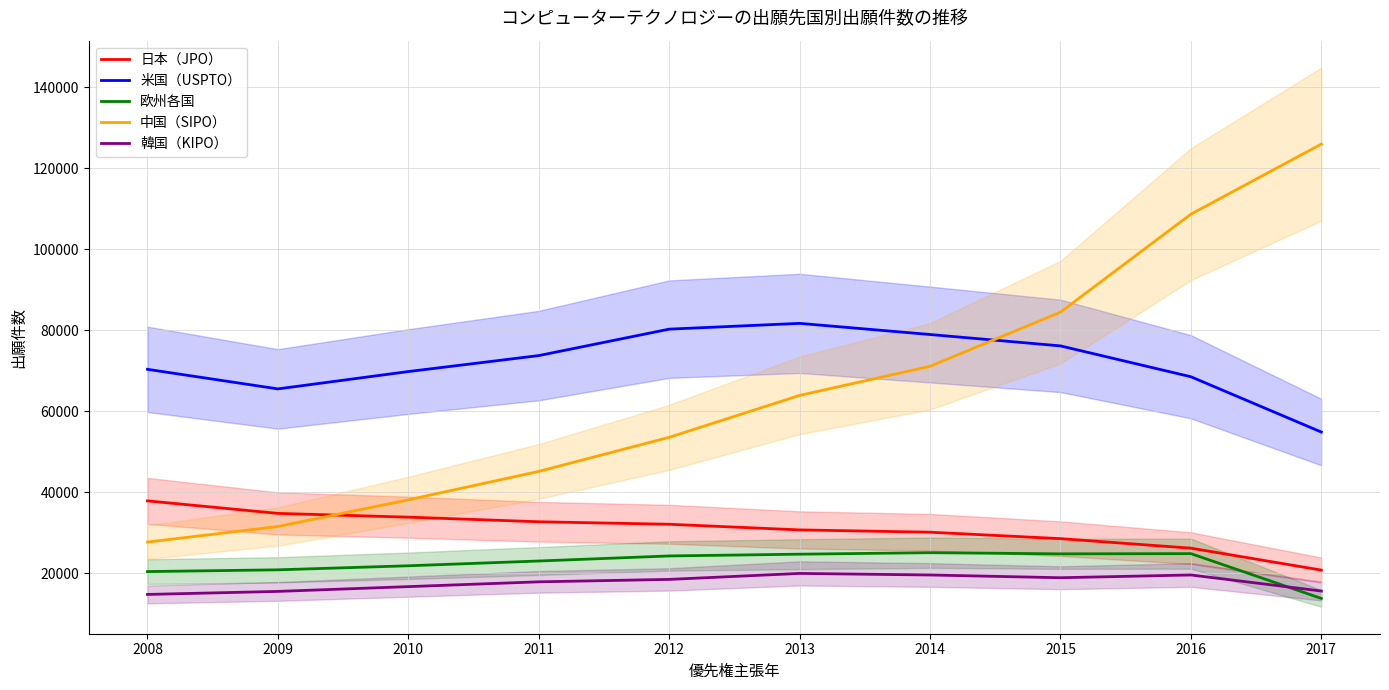

At which category does 欧州各国 reach its first local valley?

2015